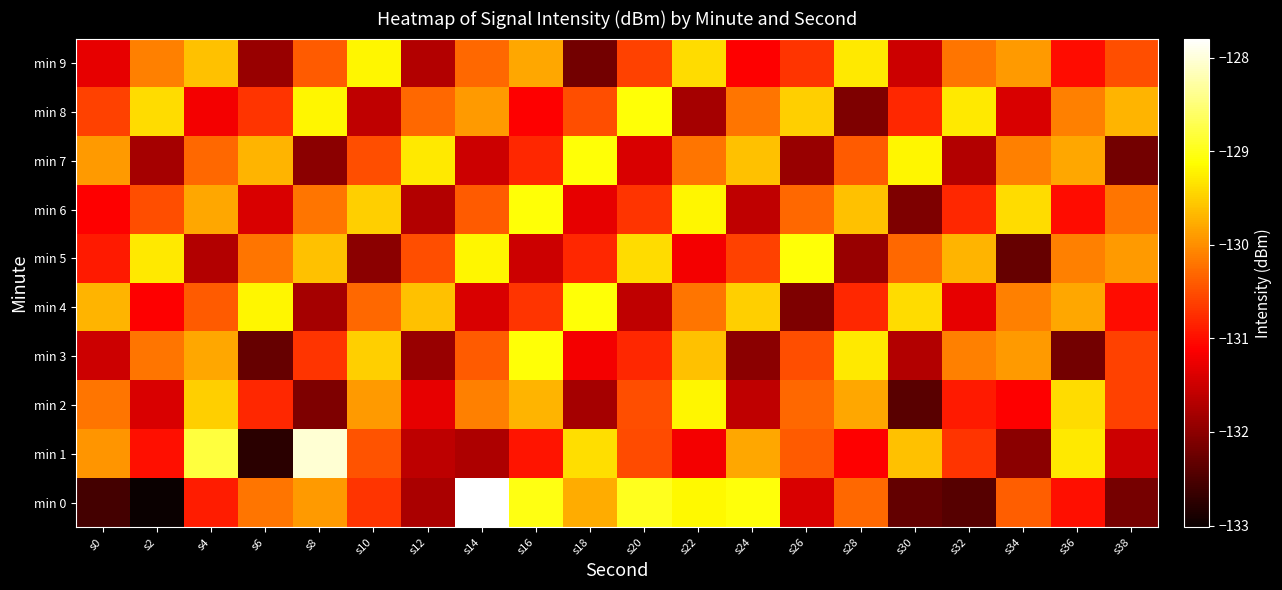

Reading right to left, list all the values displayed in this chart.

min 0: s38=-132.2	s36=-131.0	s34=-130.4	s32=-132.4	s30=-132.3	s28=-130.3	s26=-131.4	s24=-129.1	s22=-129.2	s20=-129.0	s18=-129.8	s16=-129.0	s14=-127.8	s12=-131.8	s10=-130.7	s8=-129.9	s6=-130.2	s4=-130.9	s2=-133.0	s0=-132.6
min 1: s38=-131.5	s36=-129.3	s34=-132.0	s32=-130.7	s30=-129.6	s28=-131.1	s26=-130.4	s24=-129.8	s22=-131.2	s20=-130.5	s18=-129.4	s16=-131.0	s14=-131.7	s12=-131.6	s10=-130.5	s8=-128.0	s6=-132.8	s4=-128.8	s2=-131.0	s0=-129.9
min 2: s38=-130.6	s36=-129.4	s34=-131.1	s32=-130.9	s30=-132.4	s28=-129.8	s26=-130.3	s24=-131.6	s22=-129.2	s20=-130.5	s18=-131.8	s16=-129.7	s14=-130.1	s12=-131.3	s10=-129.9	s8=-132.1	s6=-130.8	s4=-129.5	s2=-131.4	s0=-130.2
min 3: s38=-130.6	s36=-132.2	s34=-129.9	s32=-130.1	s30=-131.7	s28=-129.3	s26=-130.5	s24=-132.0	s22=-129.6	s20=-130.8	s18=-131.2	s16=-129.1	s14=-130.4	s12=-131.9	s10=-129.5	s8=-130.7	s6=-132.3	s4=-129.8	s2=-130.2	s0=-131.5
min 4: s38=-131.0	s36=-129.8	s34=-130.1	s32=-131.3	s30=-129.4	s28=-130.8	s26=-132.1	s24=-129.5	s22=-130.2	s20=-131.6	s18=-129.1	s16=-130.7	s14=-131.4	s12=-129.6	s10=-130.3	s8=-131.8	s6=-129.2	s4=-130.4	s2=-131.1	s0=-129.7
min 5: s38=-129.9	s36=-130.1	s34=-132.3	s32=-129.7	s30=-130.3	s28=-131.9	s26=-129.1	s24=-130.6	s22=-131.2	s20=-129.4	s18=-130.8	s16=-131.5	s14=-129.2	s12=-130.5	s10=-132.0	s8=-129.6	s6=-130.2	s4=-131.7	s2=-129.3	s0=-130.9
min 6: s38=-130.2	s36=-131.0	s34=-129.4	s32=-130.8	s30=-132.1	s28=-129.6	s26=-130.3	s24=-131.6	s22=-129.2	s20=-130.7	s18=-131.3	s16=-129.1	s14=-130.4	s12=-131.7	s10=-129.5	s8=-130.2	s6=-131.4	s4=-129.8	s2=-130.5	s0=-131.1
min 7: s38=-132.2	s36=-129.8	s34=-130.1	s32=-131.7	s30=-129.2	s28=-130.4	s26=-131.9	s24=-129.6	s22=-130.2	s20=-131.4	s18=-129.1	s16=-130.8	s14=-131.5	s12=-129.3	s10=-130.5	s8=-132.0	s6=-129.7	s4=-130.3	s2=-131.8	s0=-129.9
min 8: s38=-129.7	s36=-130.1	s34=-131.4	s32=-129.3	s30=-130.8	s28=-132.1	s26=-129.5	s24=-130.2	s22=-131.8	s20=-129.1	s18=-130.5	s16=-131.1	s14=-129.9	s12=-130.3	s10=-131.6	s8=-129.2	s6=-130.7	s4=-131.2	s2=-129.4	s0=-130.6
min 9: s38=-130.5	s36=-131.0	s34=-129.9	s32=-130.2	s30=-131.5	s28=-129.3	s26=-130.7	s24=-131.1	s22=-129.4	s20=-130.6	s18=-132.2	s16=-129.8	s14=-130.3	s12=-131.7	s10=-129.2	s8=-130.4	s6=-131.9	s4=-129.6	s2=-130.1	s0=-131.3